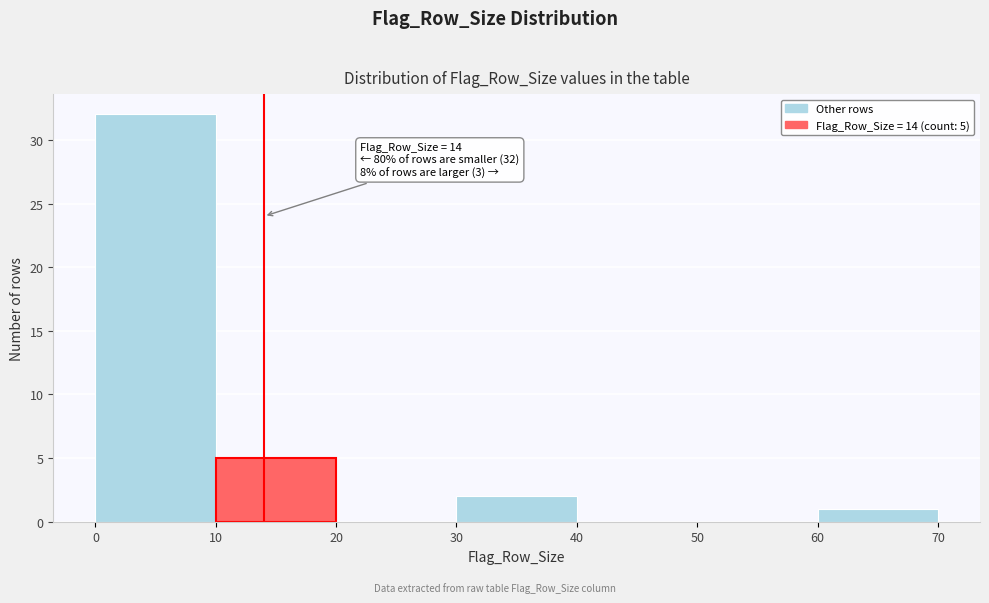

Over which range of the x-axis is the bar tallest?

0 to 10